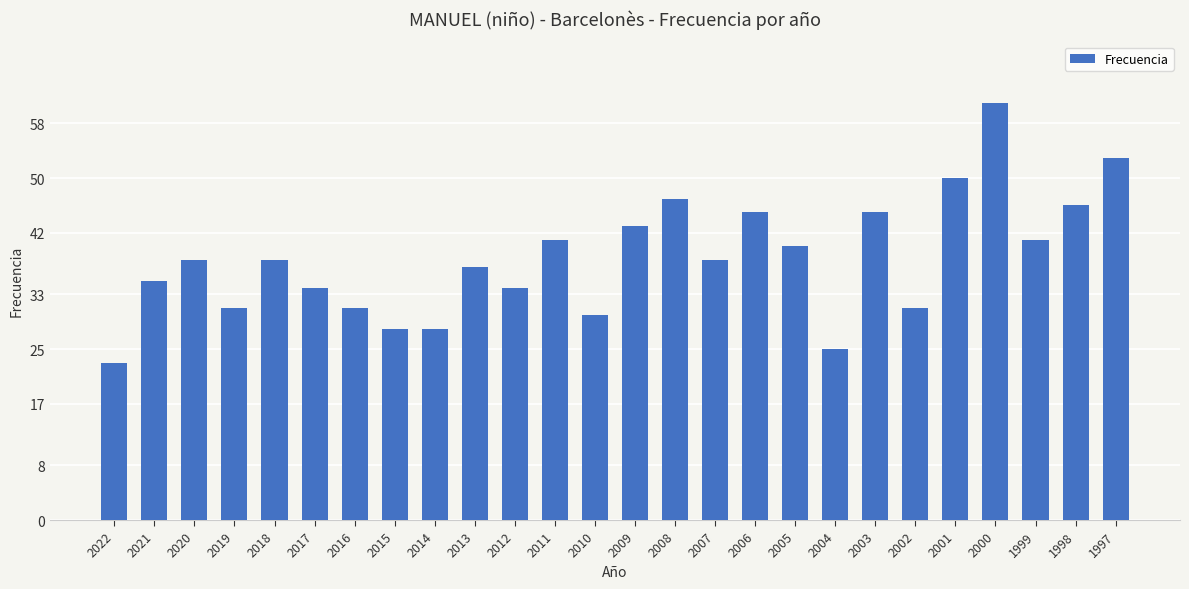

Reading right to left, transcribe all the data shown in this chart.

1997=53	1998=46	1999=41	2000=61	2001=50	2002=31	2003=45	2004=25	2005=40	2006=45	2007=38	2008=47	2009=43	2010=30	2011=41	2012=34	2013=37	2014=28	2015=28	2016=31	2017=34	2018=38	2019=31	2020=38	2021=35	2022=23